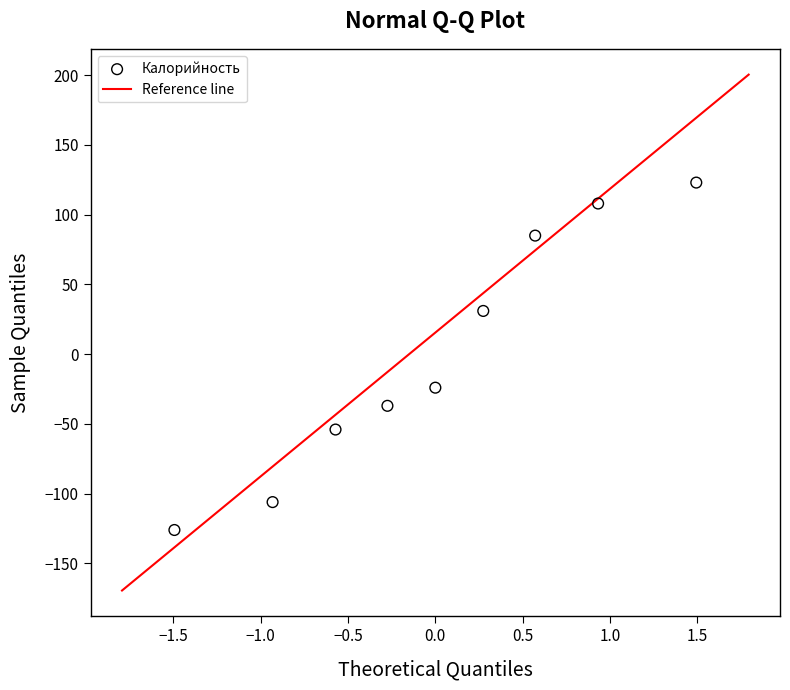

What is the range of Y values (max minus min)?

249